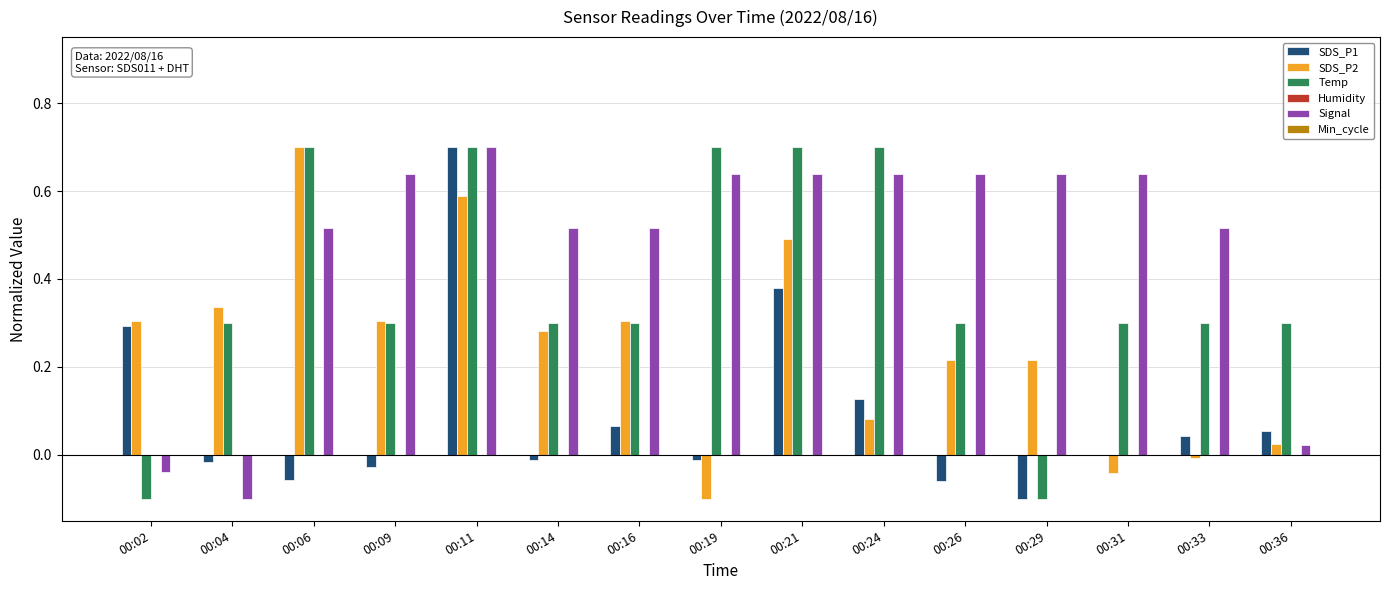

How many groups of bars are there?

15